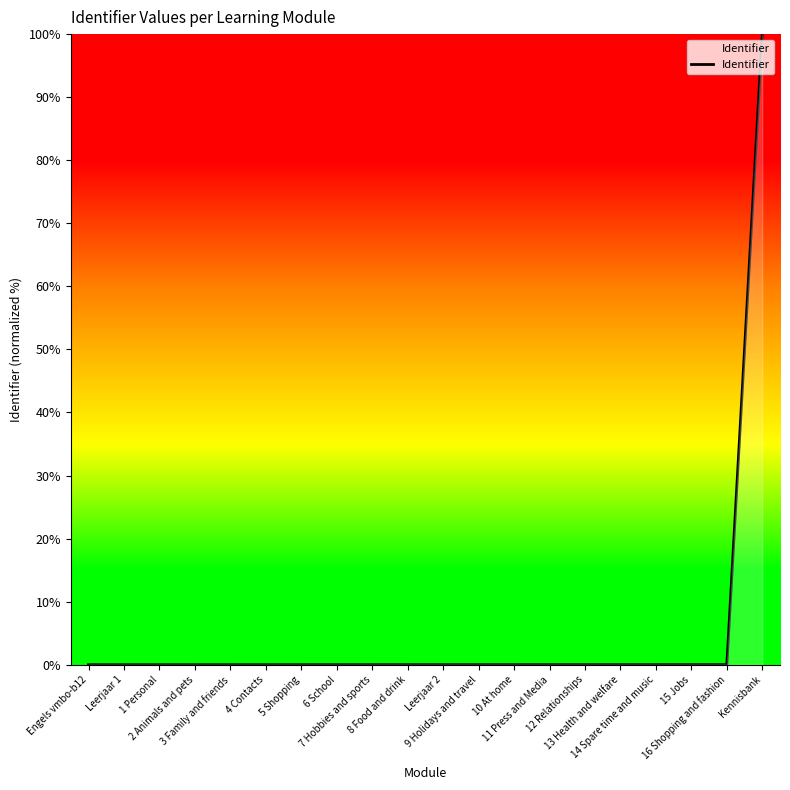

What position from the right is Engels vmbo-b12?

20